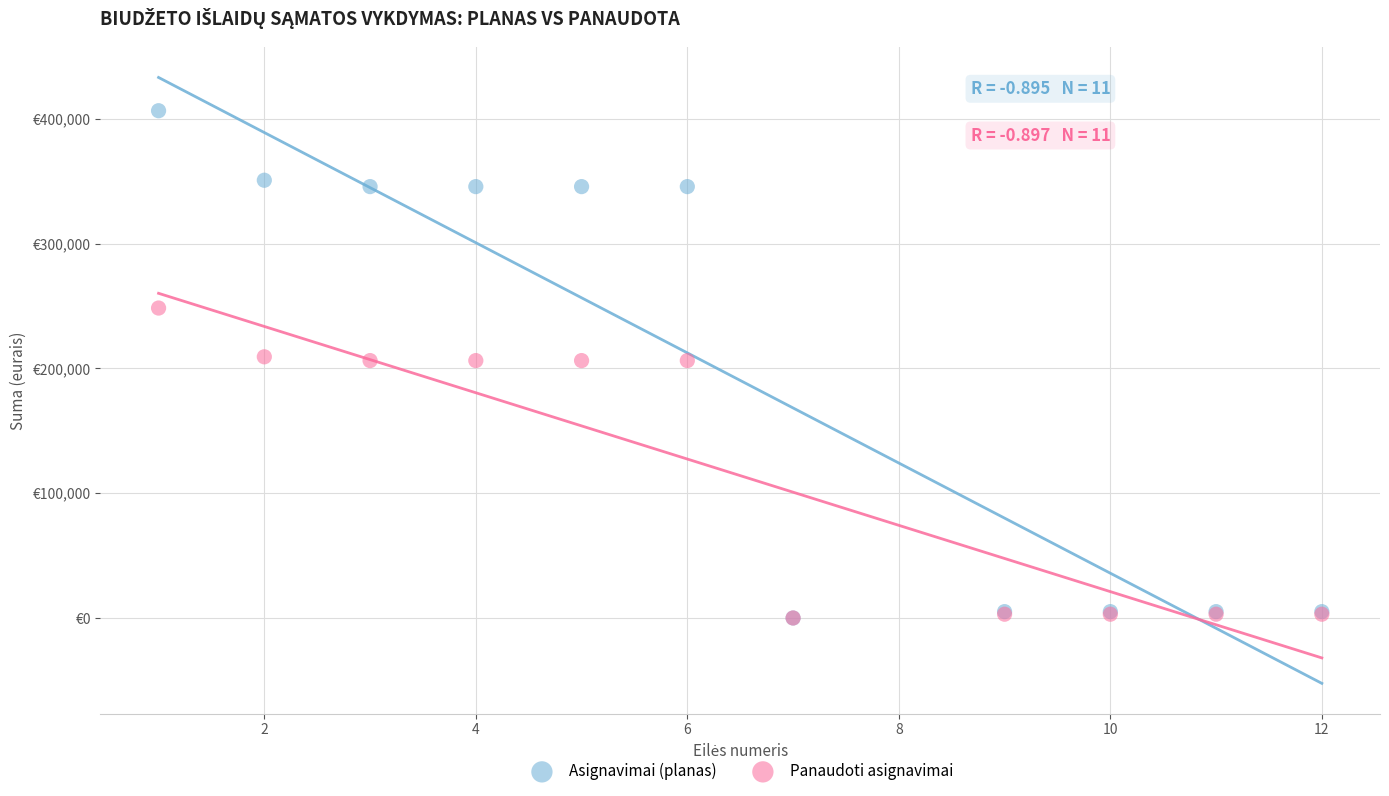

What are all the series names shown in the legend?

Asignavimai (planas), Panaudoti asignavimai